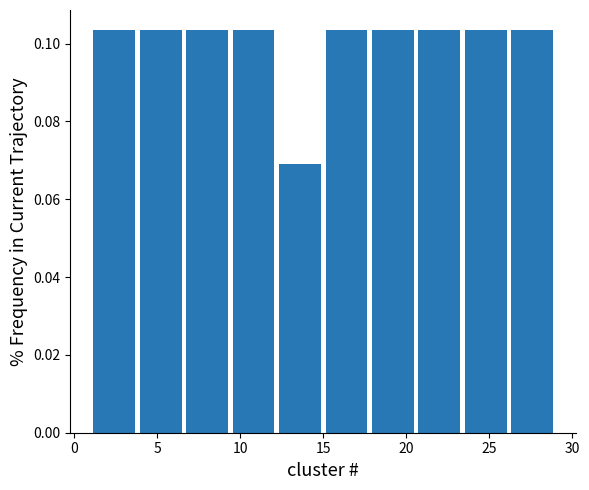

Reading left to right, transcribe this chart: for each bar, give the range it covers on the x-axis and its height. Neither the bar edges nor the heights are printed on the chart, so give them approximately, as read against the axes.

1.0 to 3.8: 0.104
3.8 to 6.6: 0.104
6.6 to 9.4: 0.104
9.4 to 12.2: 0.104
12.2 to 15.0: 0.068
15.0 to 17.8: 0.104
17.8 to 20.6: 0.104
20.6 to 23.4: 0.104
23.4 to 26.2: 0.104
26.2 to 29.0: 0.104